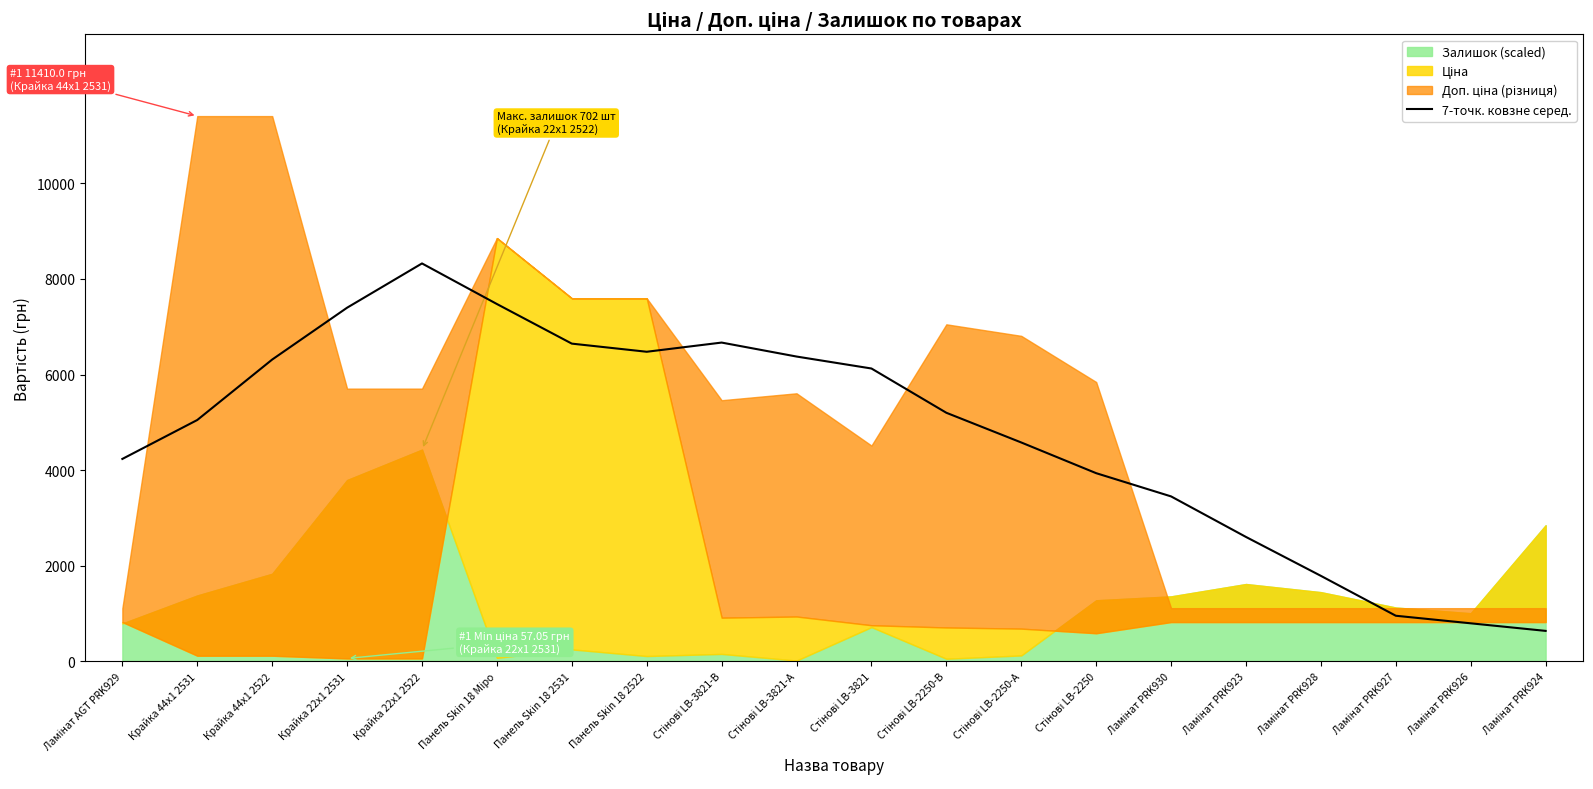

List the labels in order of value, smallest first.

Ламінат PRK924, Ламінат PRK926, Ламінат PRK927, Ламінат PRK928, Ламінат PRK923, Ламінат PRK930, Стінові LB-2250, Ламінат AGT PRK929, Стінові LB-2250-А, Крайка 44x1 2531, Стінові LB-2250-В, Стінові LB-3821, Крайка 44x1 2522, Стінові LB-3821-А, Панель Skin 18 2522, Панель Skin 18 2531, Стінові LB-3821-В, Крайка 22x1 2531, Панель Skin 18 Міро, Крайка 22x1 2522